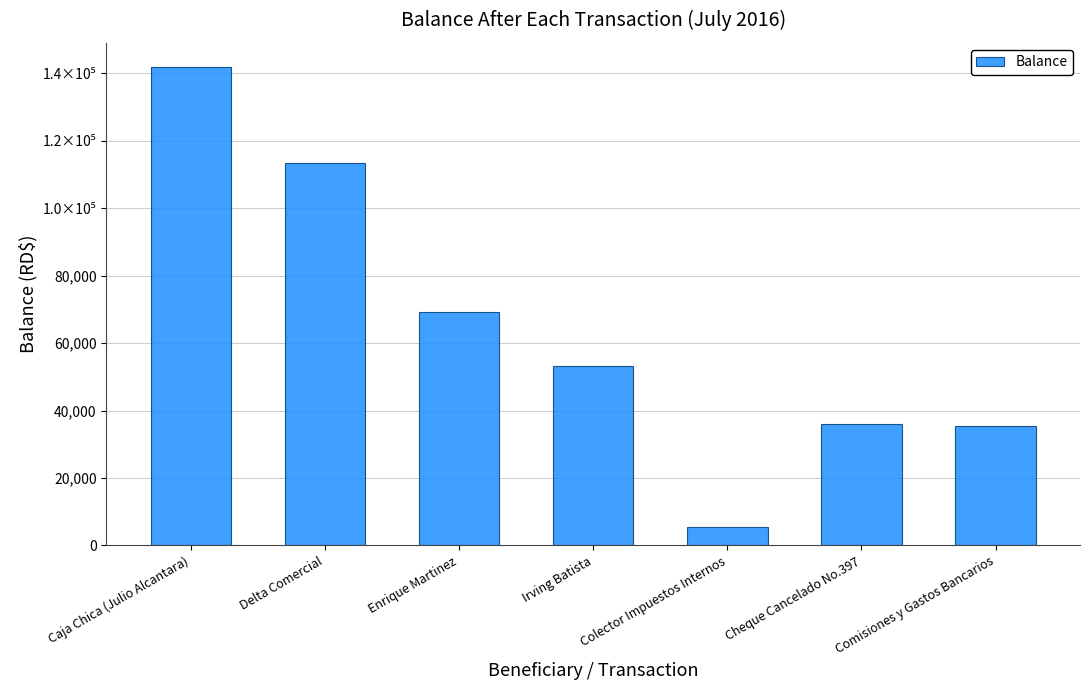

Where is the data nearest to the value 73727?

Enrique Martinez